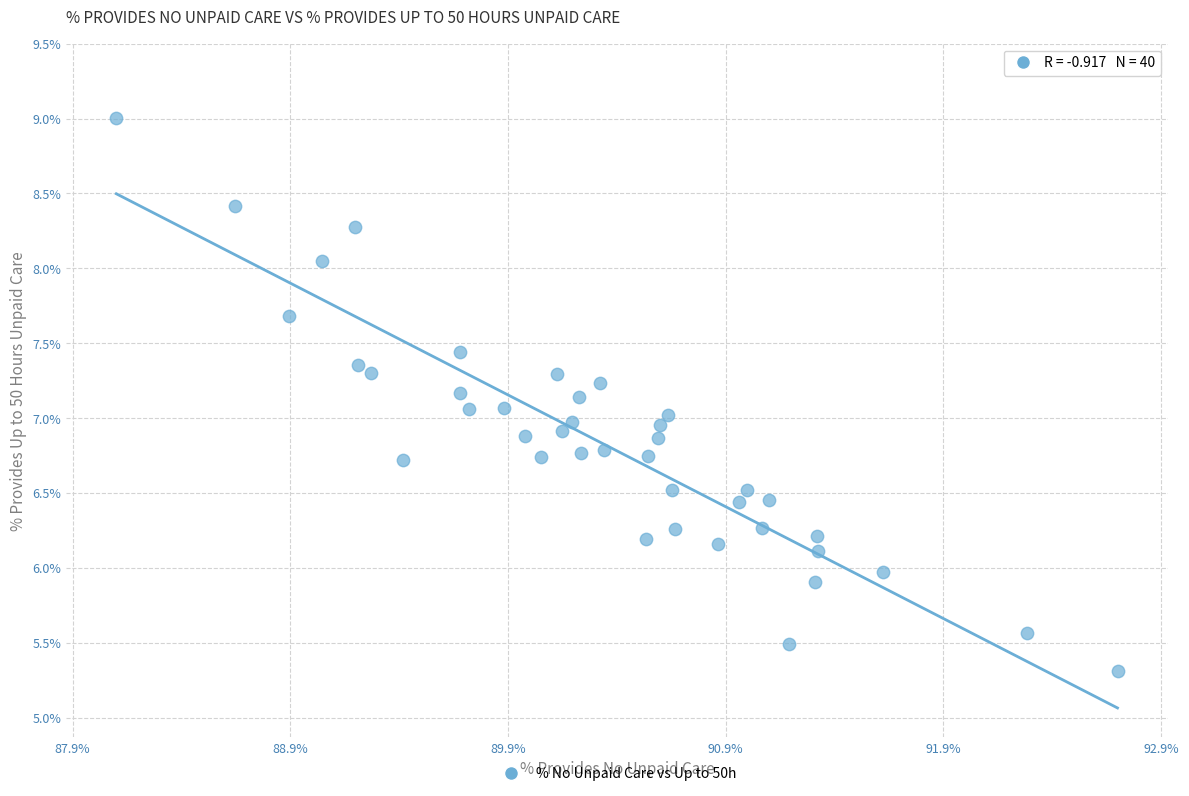

What is the range of X values (max minus min)?

4.6